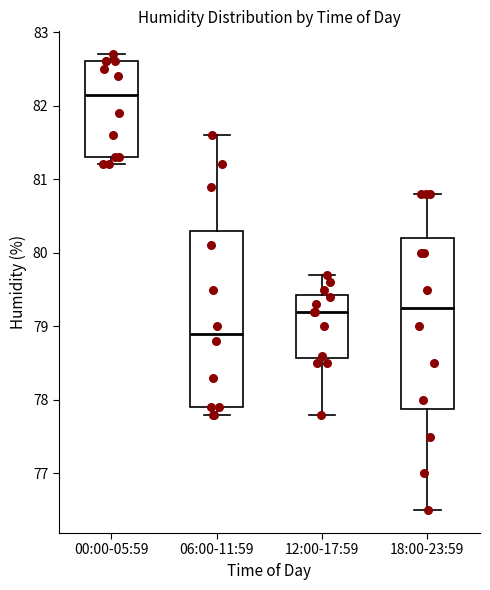

Which box has the highest median line?

00:00-05:59